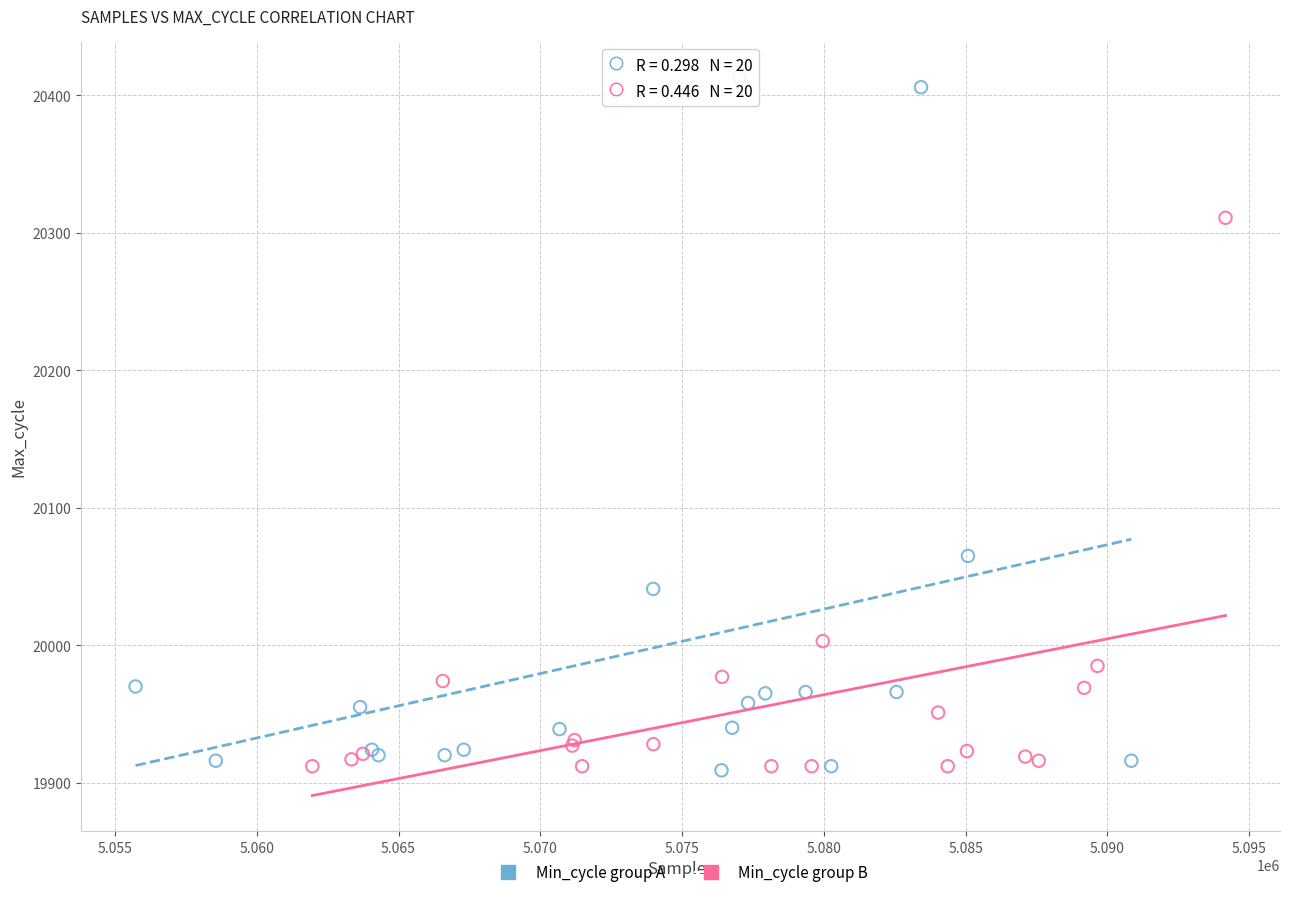

What are all the series names shown in the legend?

Min_cycle group A, Min_cycle group B